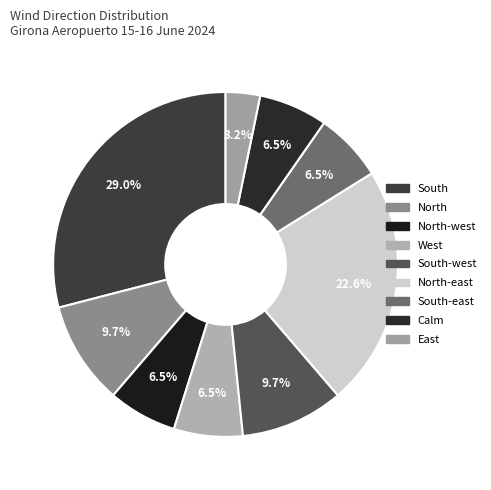

Count the number of slices in the pie.

9